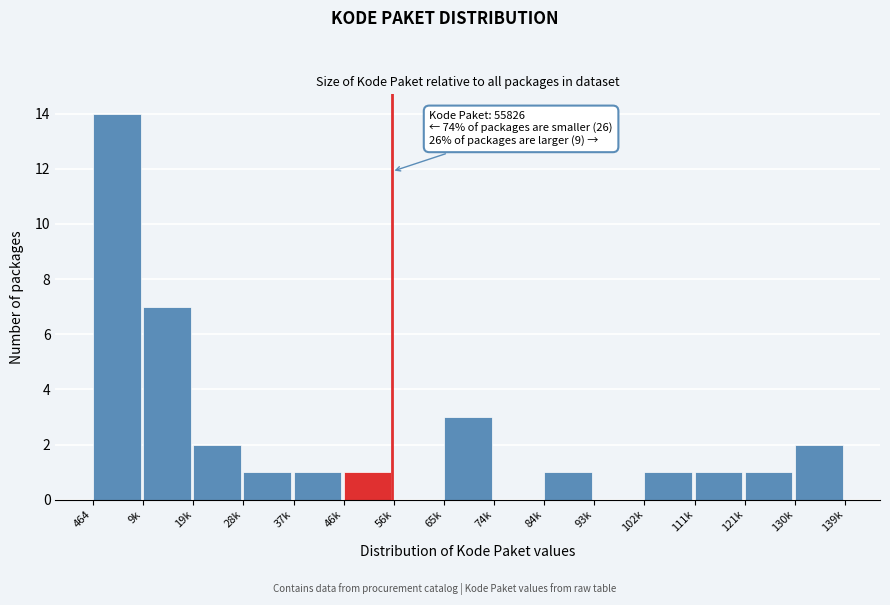

Reading right to left, extract all data points from this chart.

130k=2	121k=1	111k=1	102k=1	93k=0	84k=1	74k=0	65k=3	56k=0	46k=1	37k=1	28k=1	19k=2	9k=7	464=14